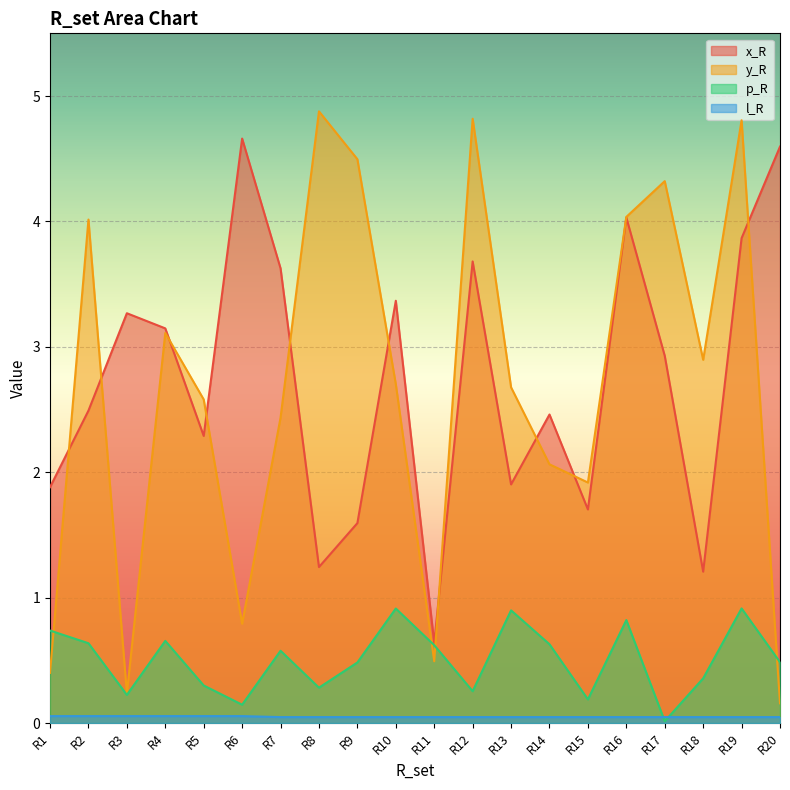

Is it true that y_R equals 0.2 at R3?

True